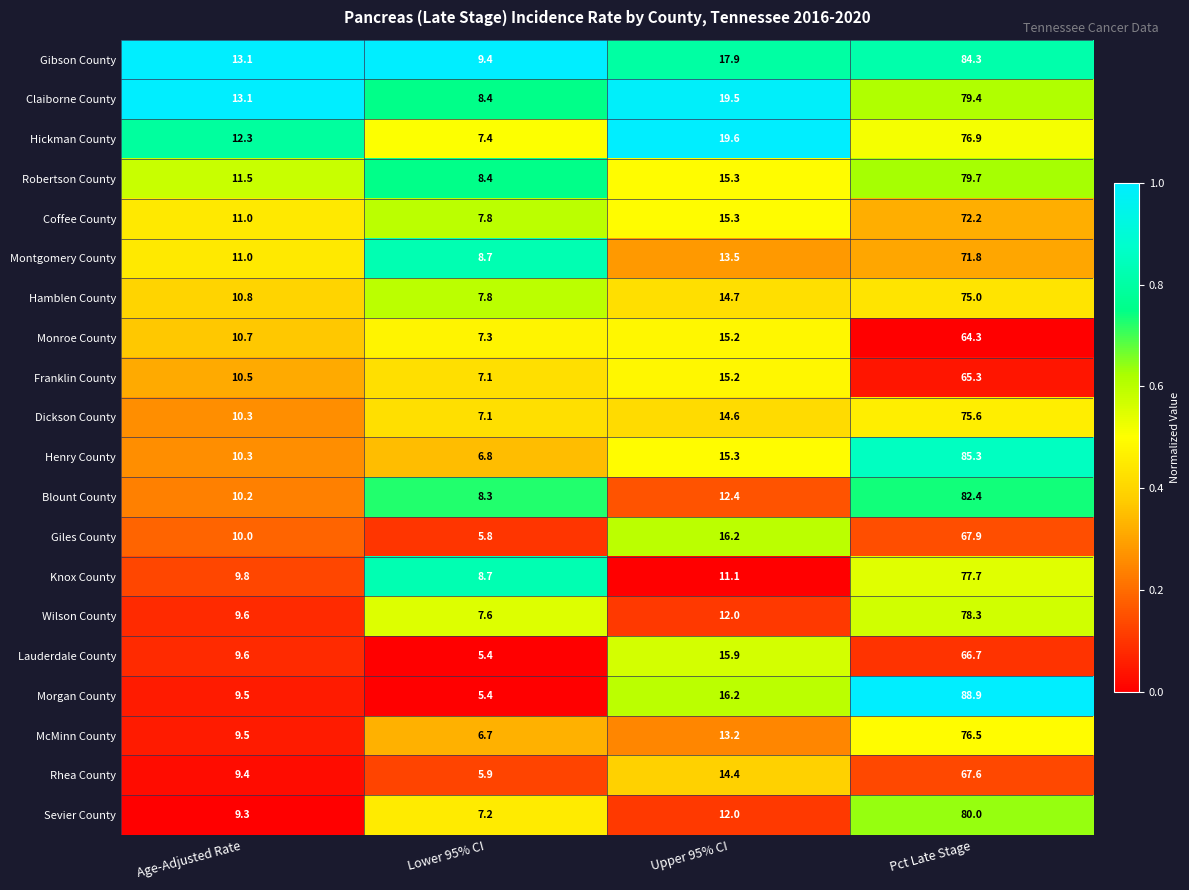

At Pct Late Stage, list the series in order from smallest to largest.

Monroe County, Franklin County, Lauderdale County, Rhea County, Giles County, Montgomery County, Coffee County, Hamblen County, Dickson County, McMinn County, Hickman County, Knox County, Wilson County, Claiborne County, Robertson County, Sevier County, Blount County, Gibson County, Henry County, Morgan County